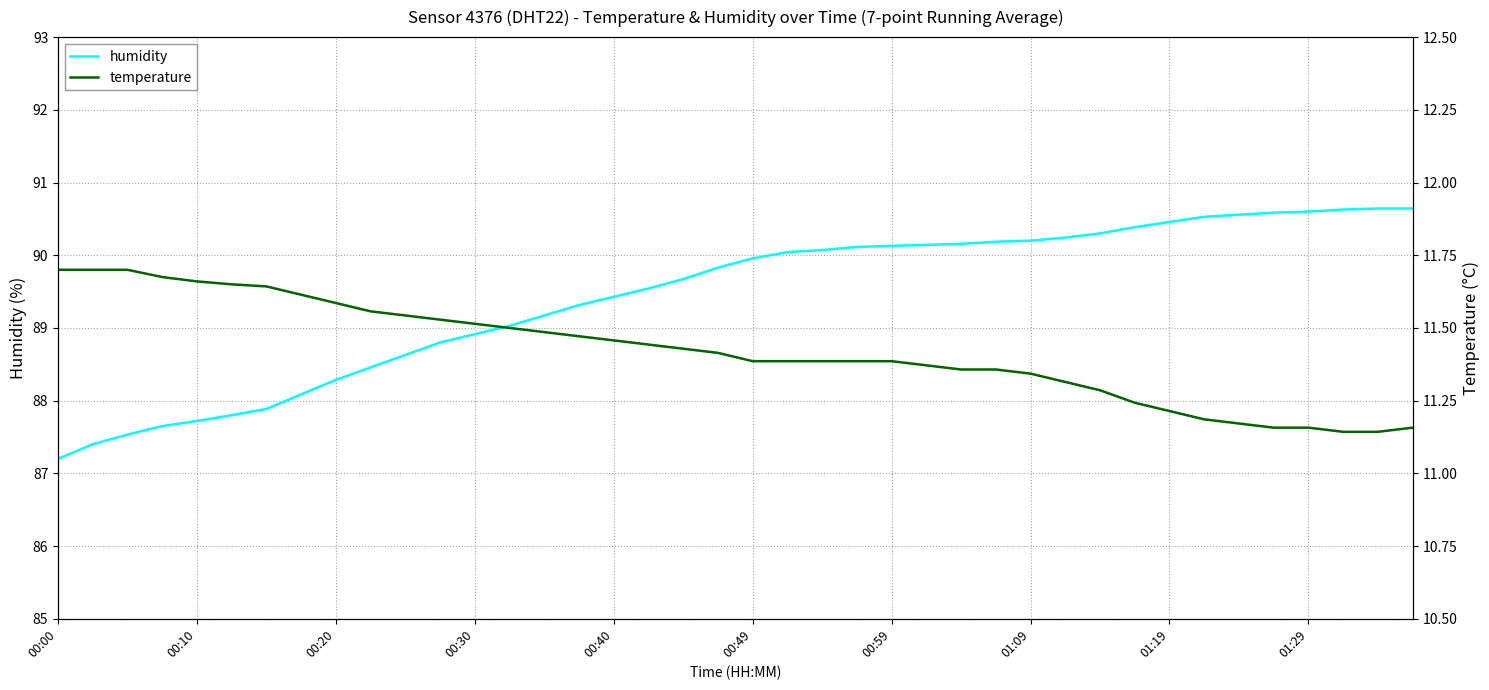

Rank the series by their average value, from highest to lowest.

humidity, temperature